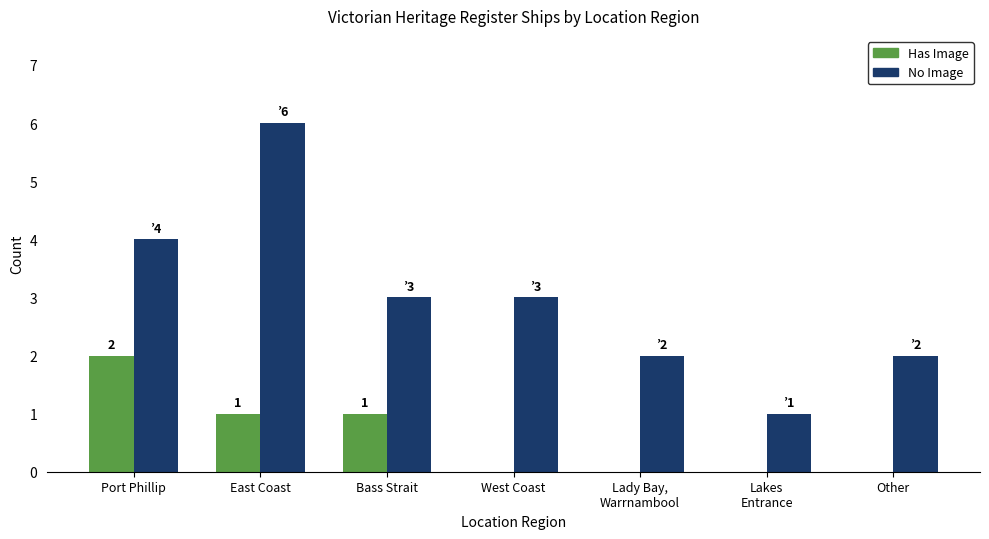

What is the average value of the Has Image series?

1